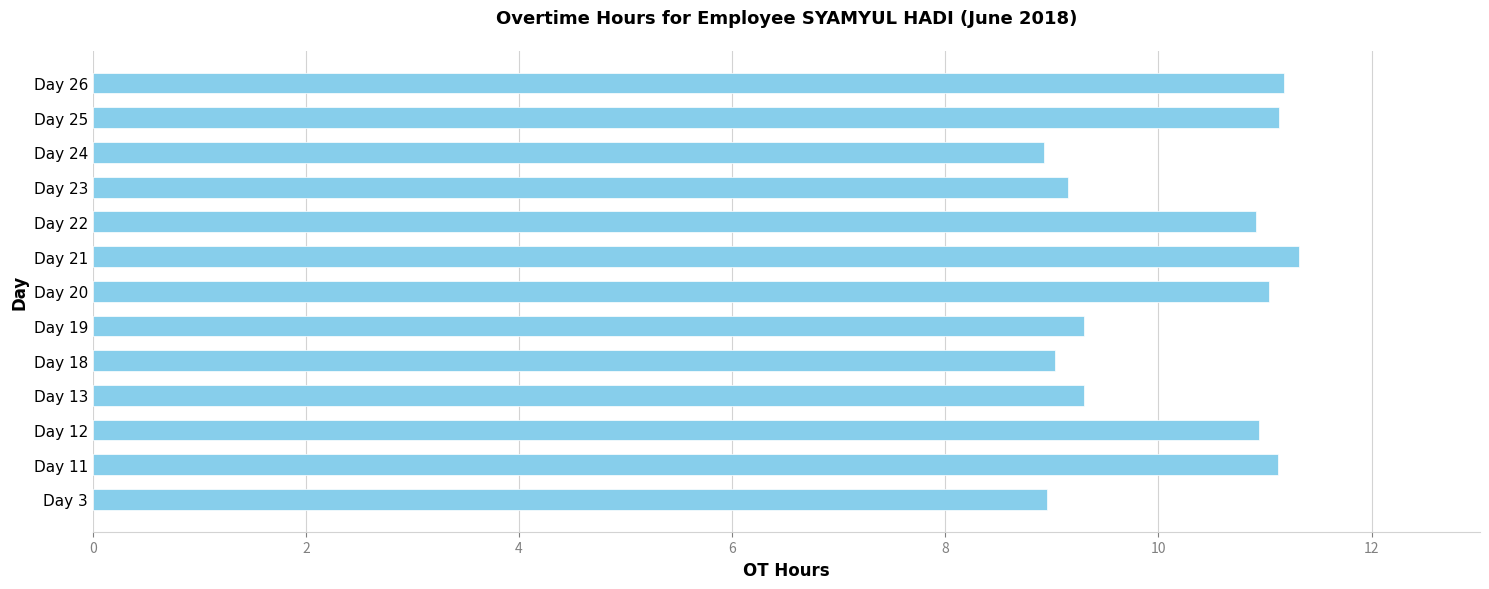

The chart shows a value of 20.1 at Day 26. True or false?

False